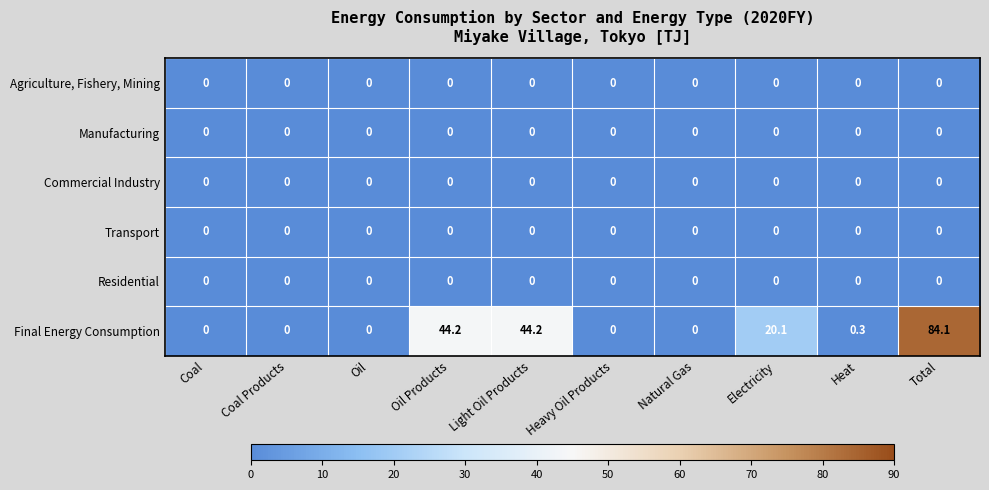

What is the spread (max minus min) of values at Light Oil Products?

44.2